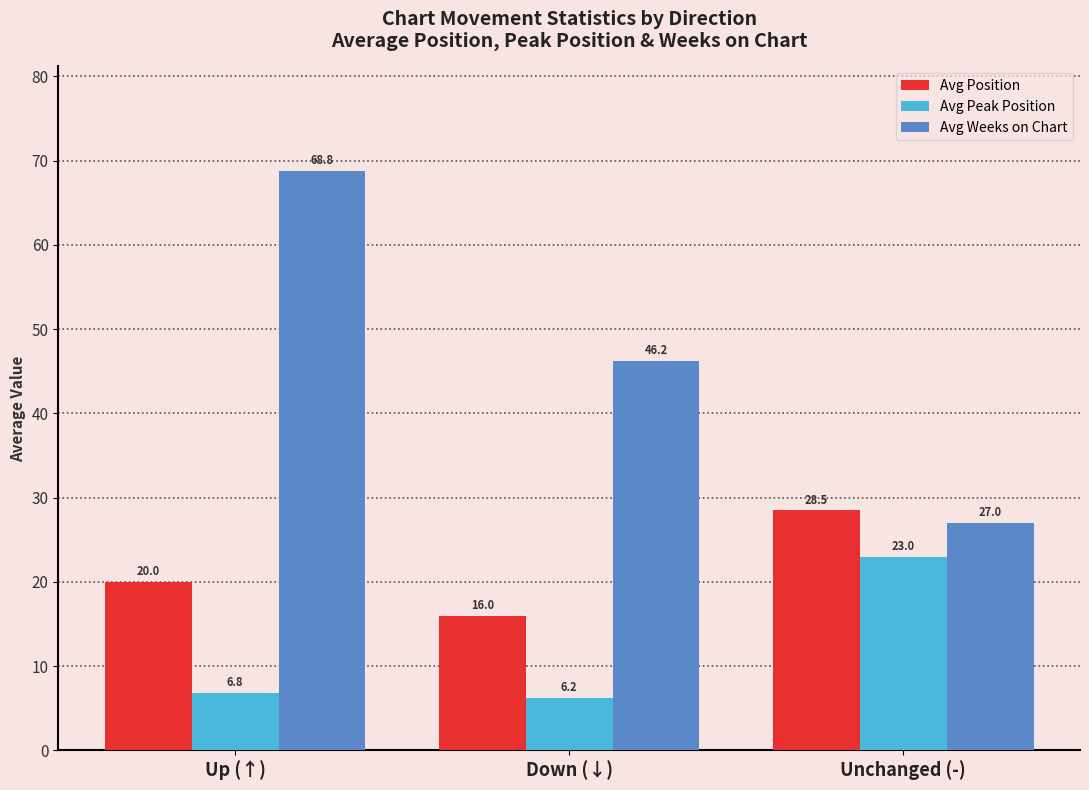

What is the highest value of the Avg Position series?

28.5